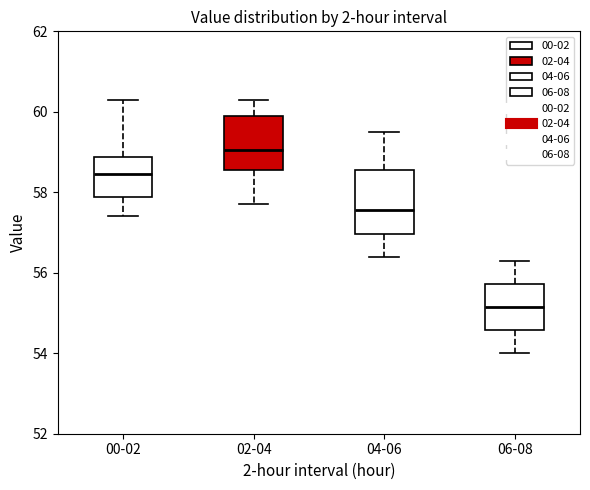

Comparing the boxes themselves (not the whiskers), which one is the tallest?

04-06